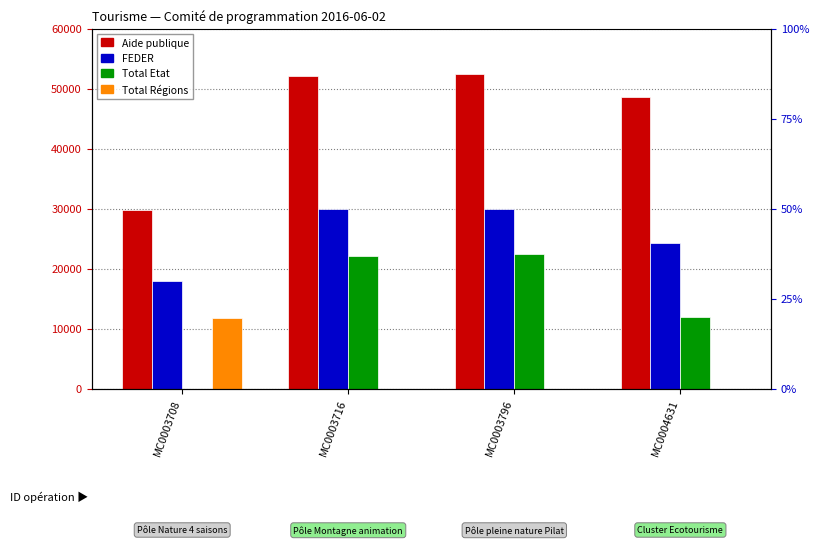

Reading right to left, list all the values displayed in this chart.

Aide publique: MC0004631=48566.6	MC0003796=52500.0	MC0003716=52093.0	MC0003708=29835.0
FEDER: MC0004631=24283.4	MC0003796=30000.0	MC0003716=30000.0	MC0003708=18000.0
Total Etat: MC0004631=11986.9	MC0003796=22500.0	MC0003716=22093.0	MC0003708=0.0
Total Régions: MC0004631=0.0	MC0003796=0.0	MC0003716=0.0	MC0003708=11835.0